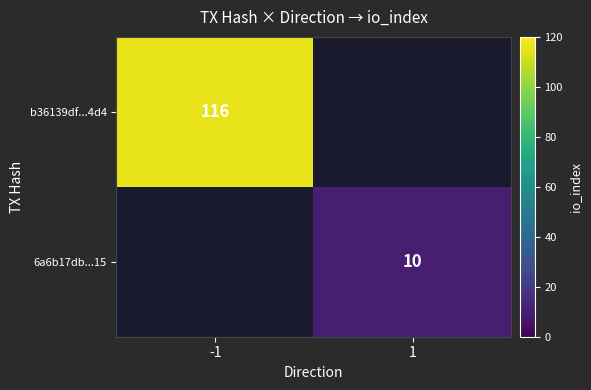

The value of b36139df...4d4 at -1 is 183. True or false?

False